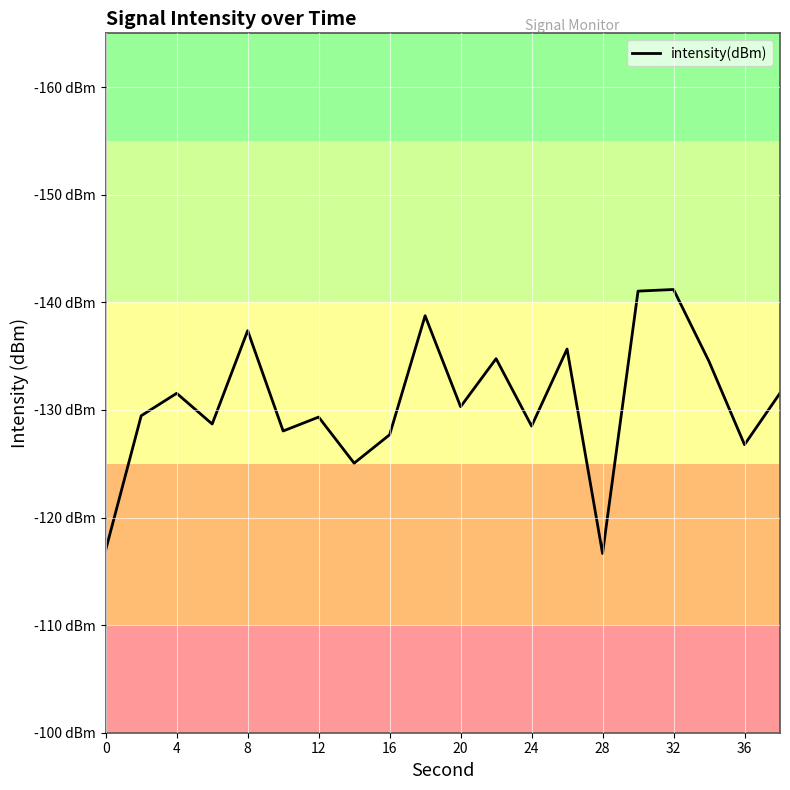

Is this an area chart (filled region under the line)?

No